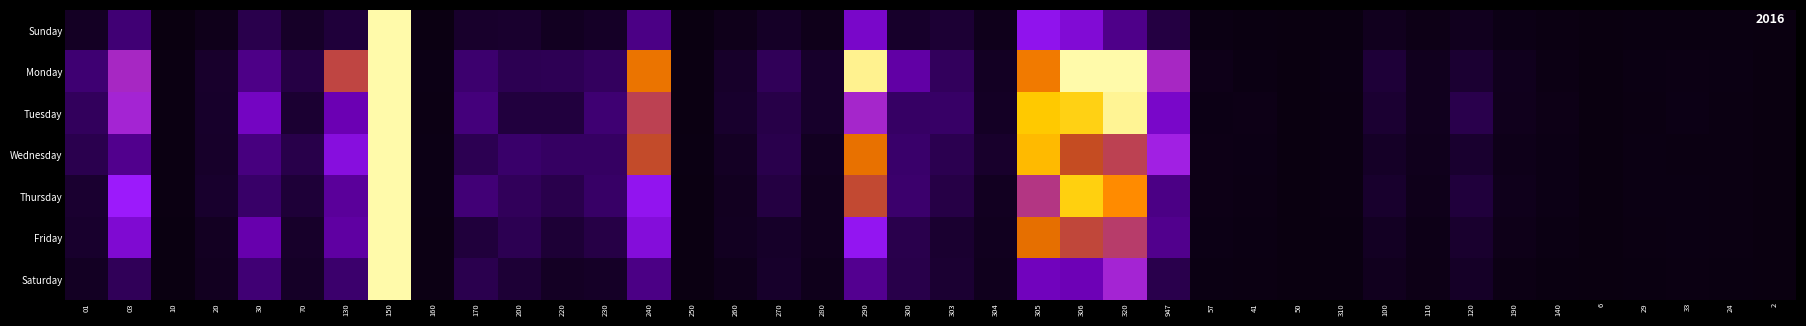

What is the greatest value displayed?

107.4